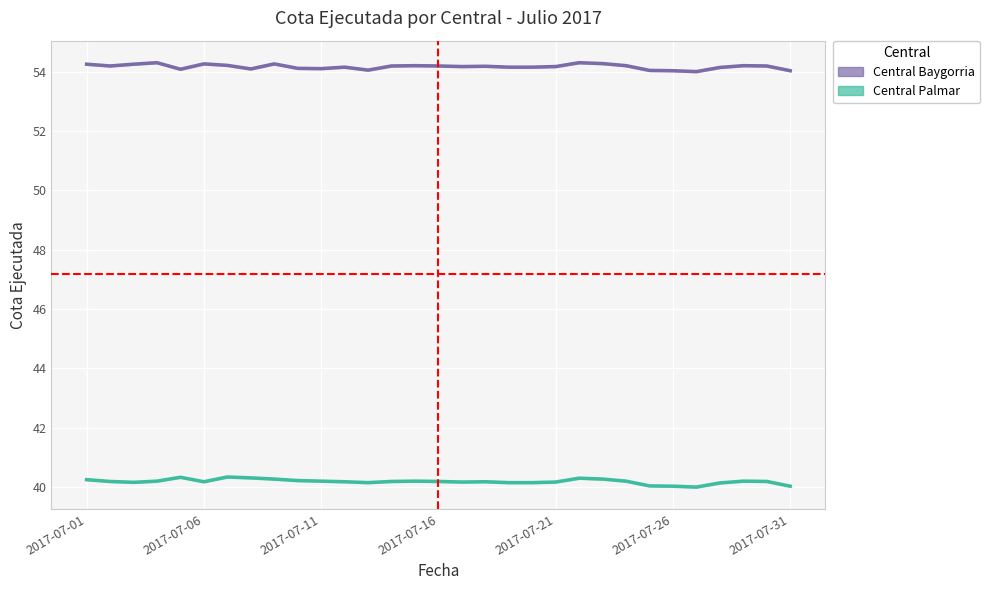

What is the value of the Central Palmar point at the 24th from the left?

40.2